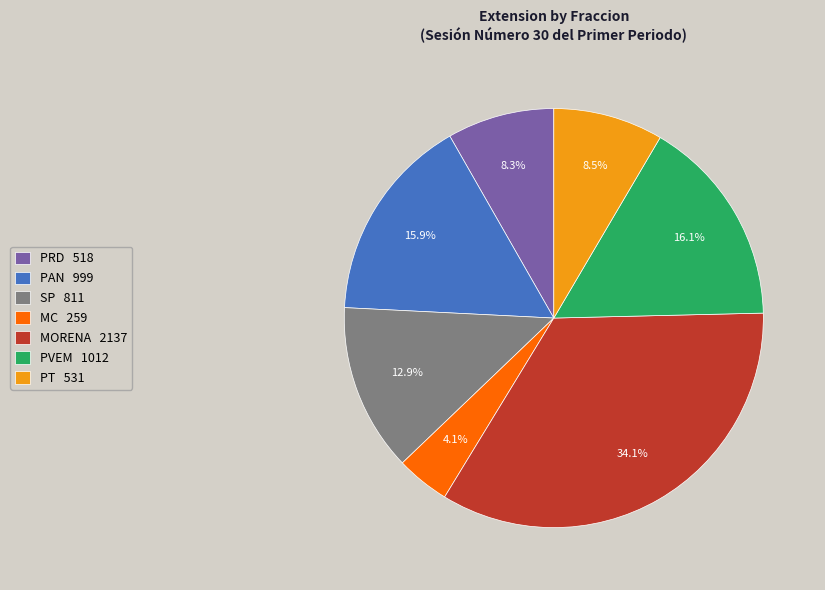

Does SP 811 account for over 50% of the chart?

No